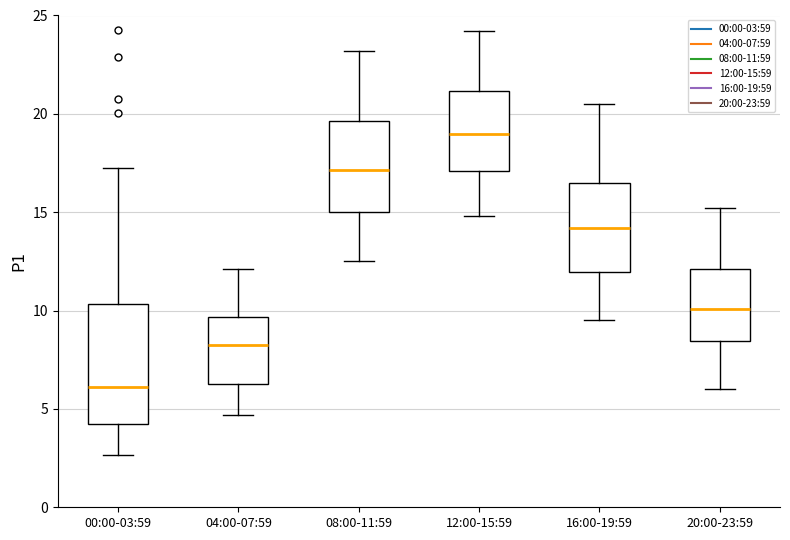

Which box has the lowest median line?

00:00-03:59